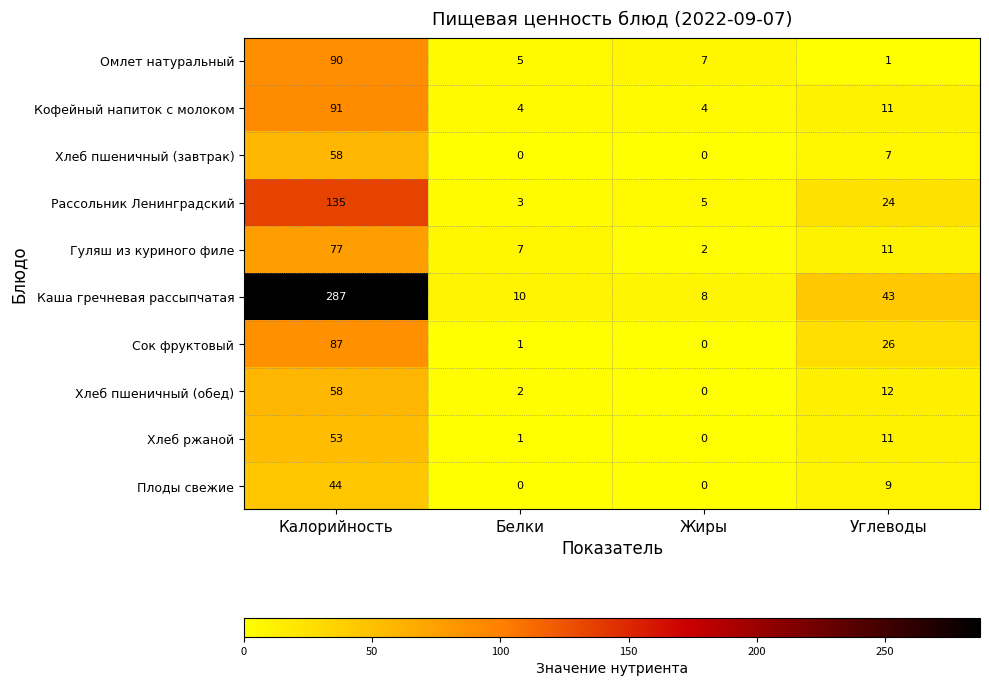

What is the highest value of the Гуляш из куриного филе series?

77